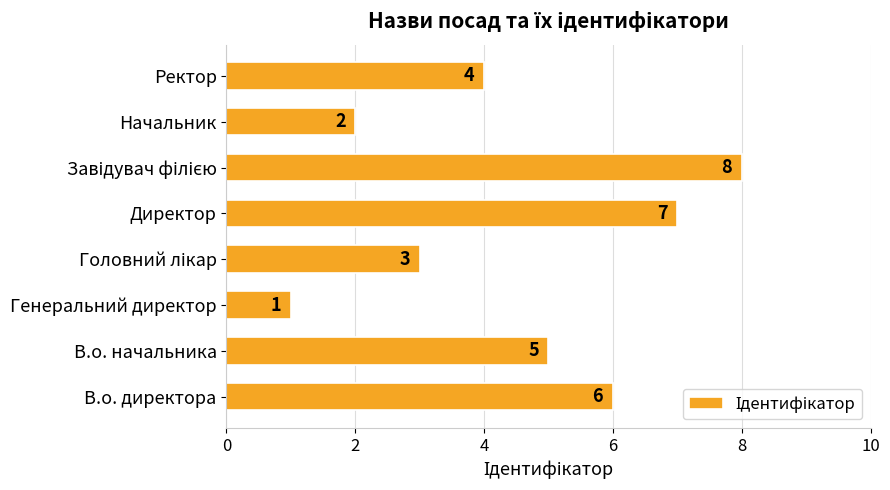

What is the difference between the second highest and minimum values?

6